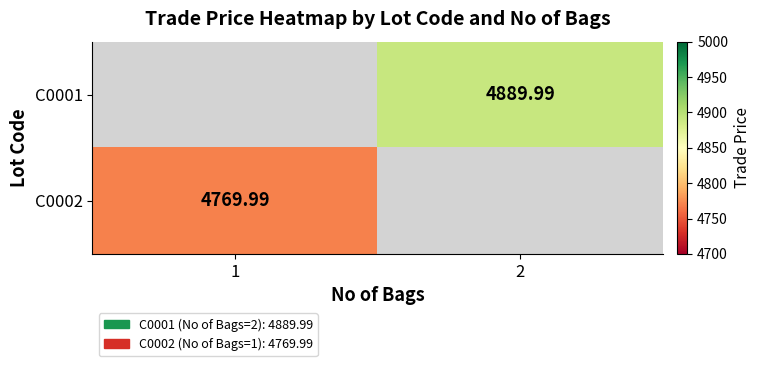

Is it true that C0002 equals 6314.1 at 1?

False